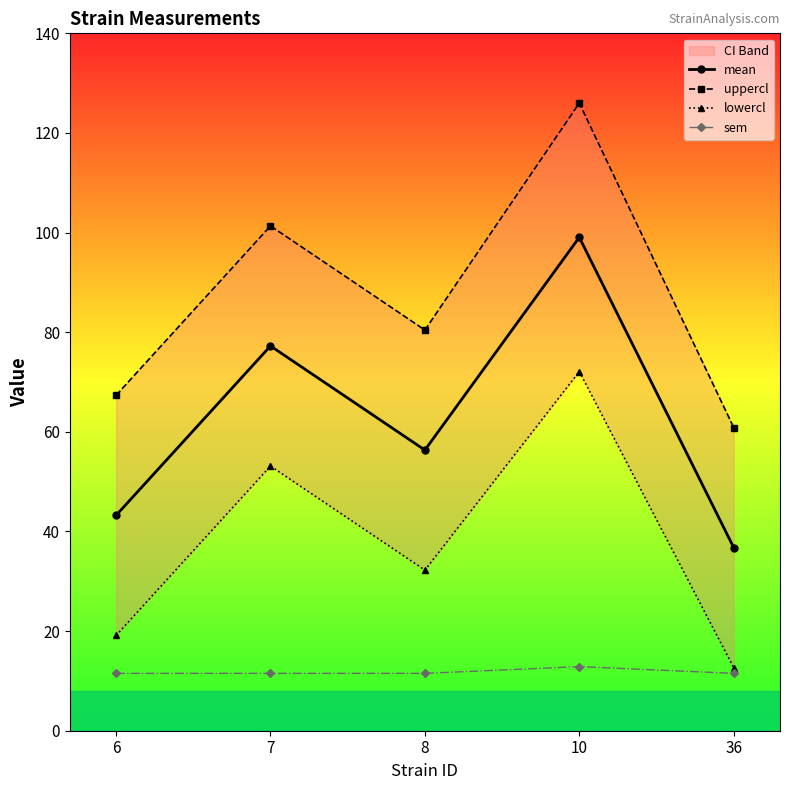

Is the value of uppercl at 7 greater than the value of mean at 10?

Yes